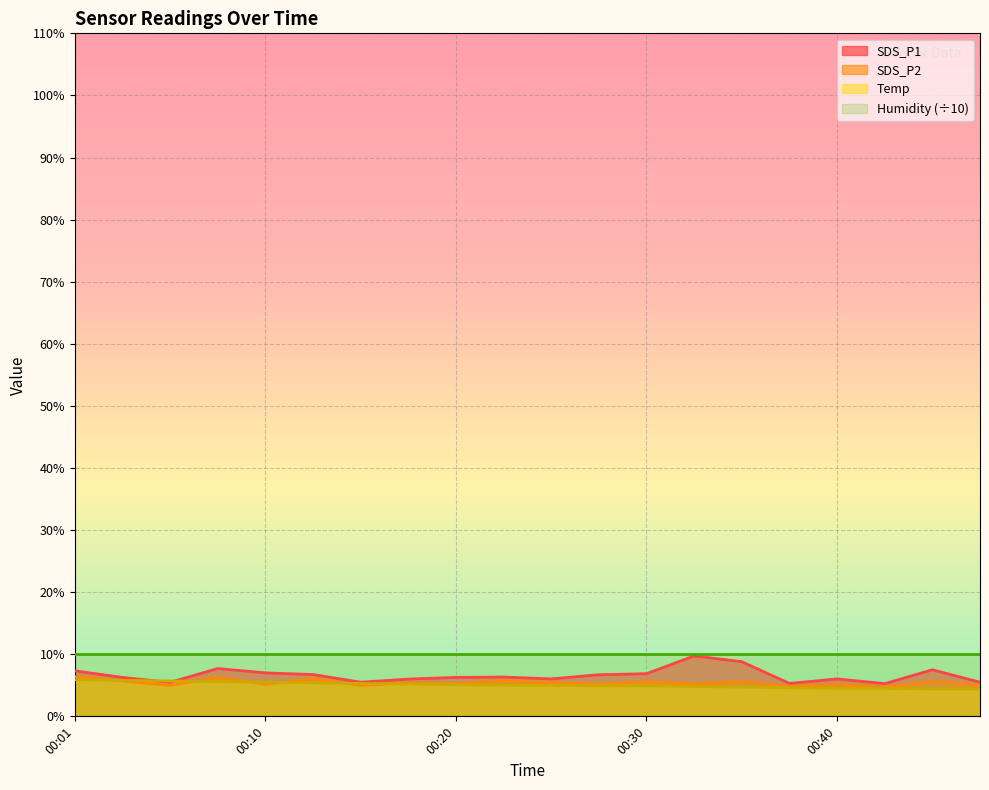

True or false: SDS_P1 has more than 0 points higher than both neighbors.

True